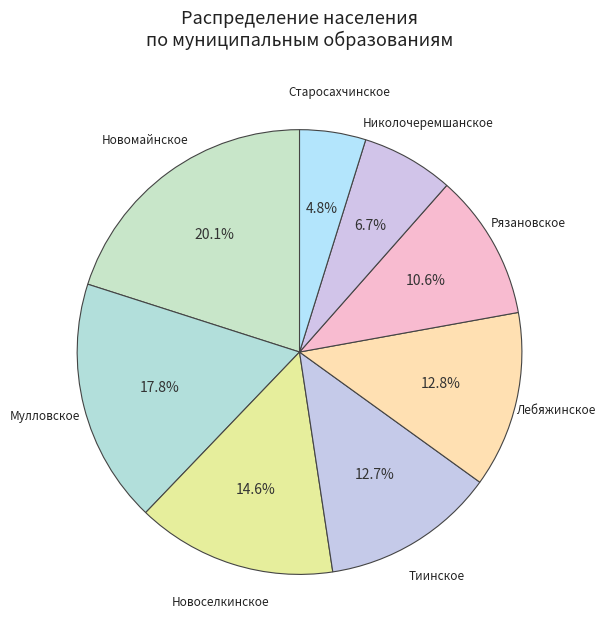

Rank the categories by value from lowest to highest.

МО «Старосахчинское сельское поселение», МО «Николочеремшанское сельское поселение», МО «Рязановское сельское поселение», МО «Тиинское сельское поселение», МО «Лебяжинское сельское поселение», МО «Новоселкинское сельское поселение», МО «Мулловское городское поселение», МО «Новомайнское городское поселение»